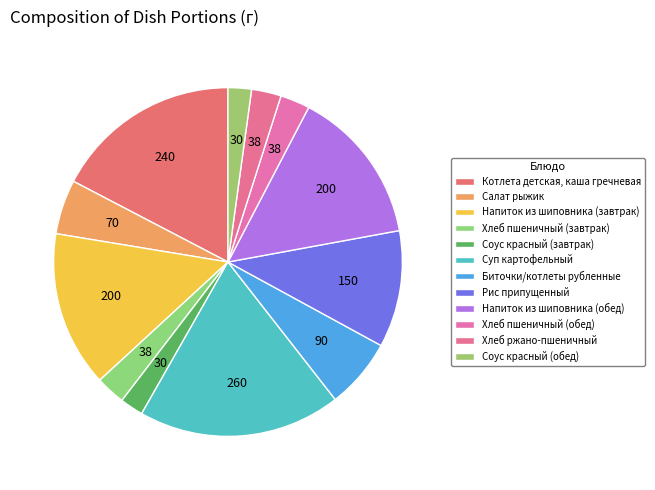

Count the number of slices in the pie.

12